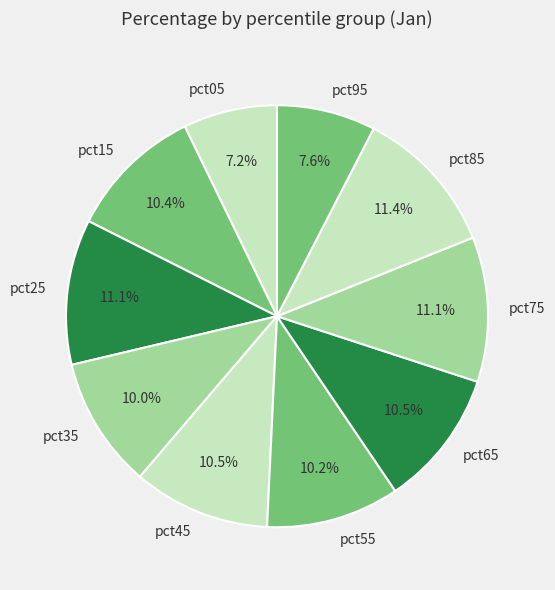

To the nearest percent, what is the difference between the largest and smallest slice percentages?

4%